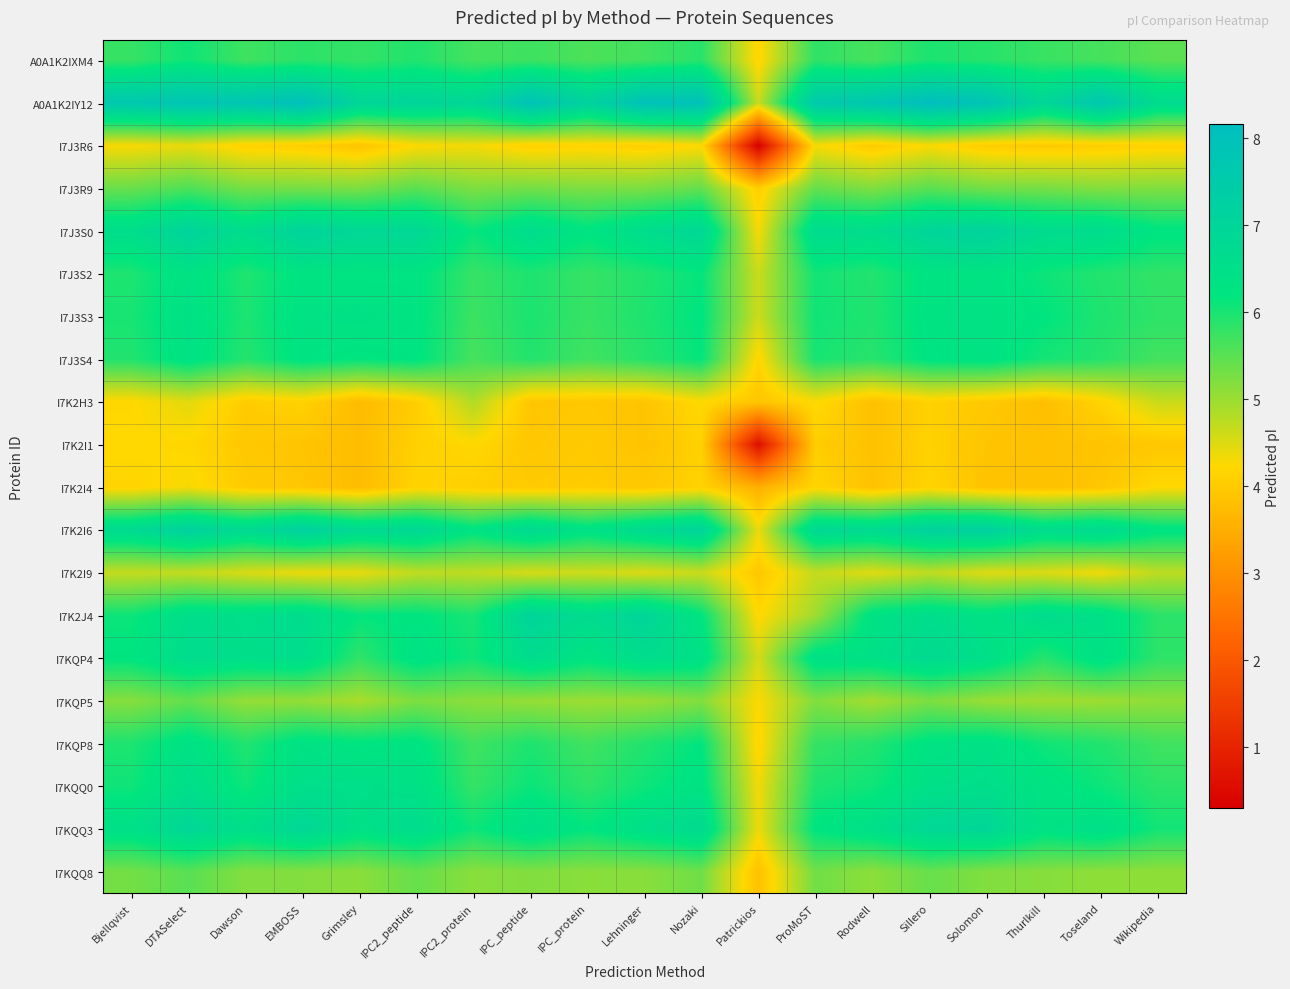

Which series has the largest total across all categories?

A0A1K2IY12